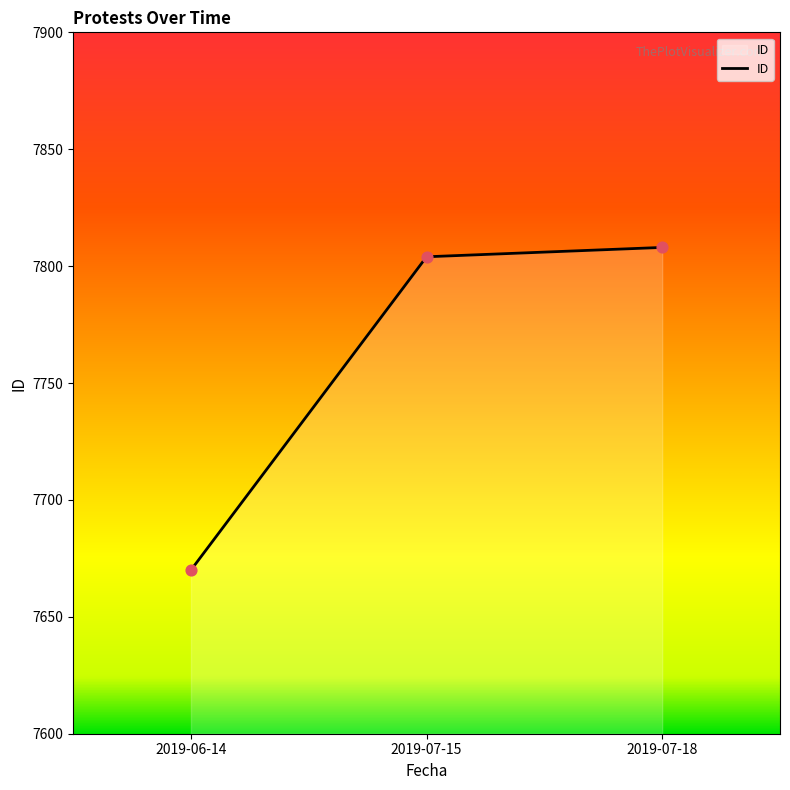

Approximately how many times larger is the value at 2019-07-18 compared to 2019-07-15?

1.0